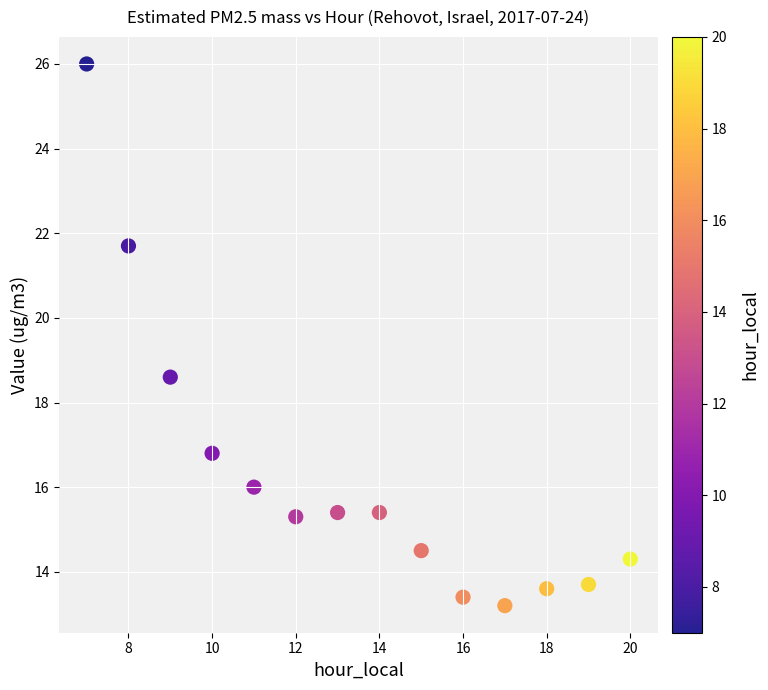

What Y value in the scatter plot is closest to 19?

18.6